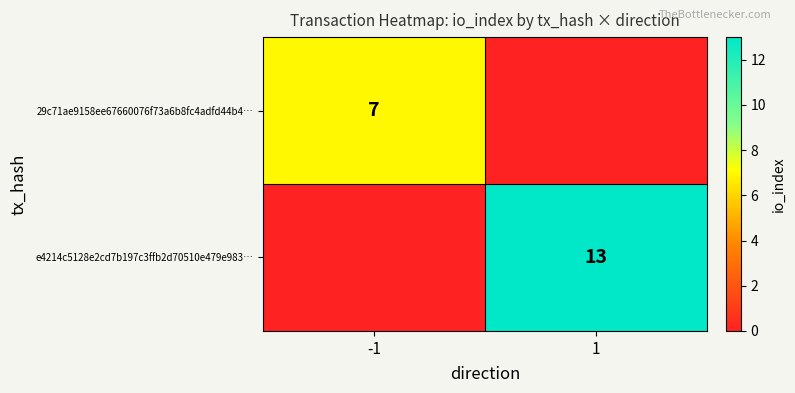

At which category does the chart reach its peak across all series?

1